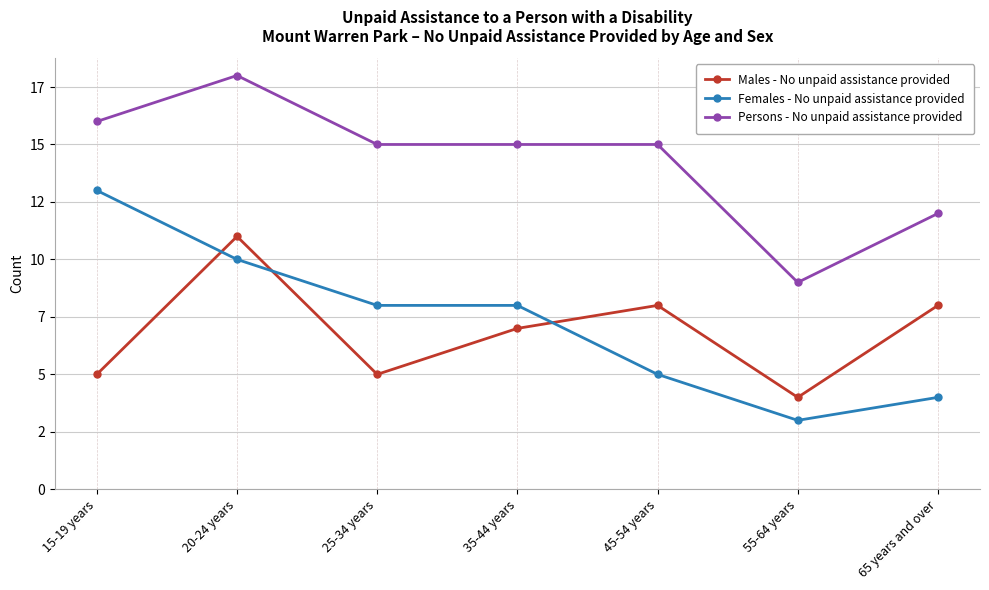

Where is Persons - No unpaid assistance provided nearest to the value 13?

65 years and over